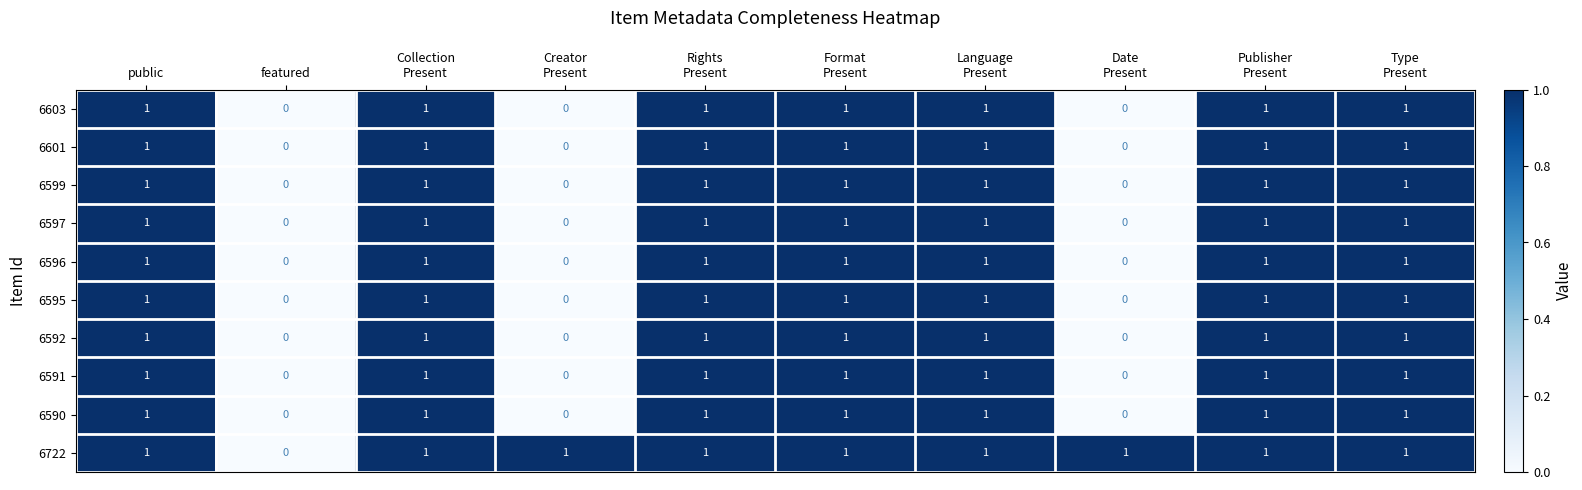

The value of 6603 at public is 1. True or false?

True